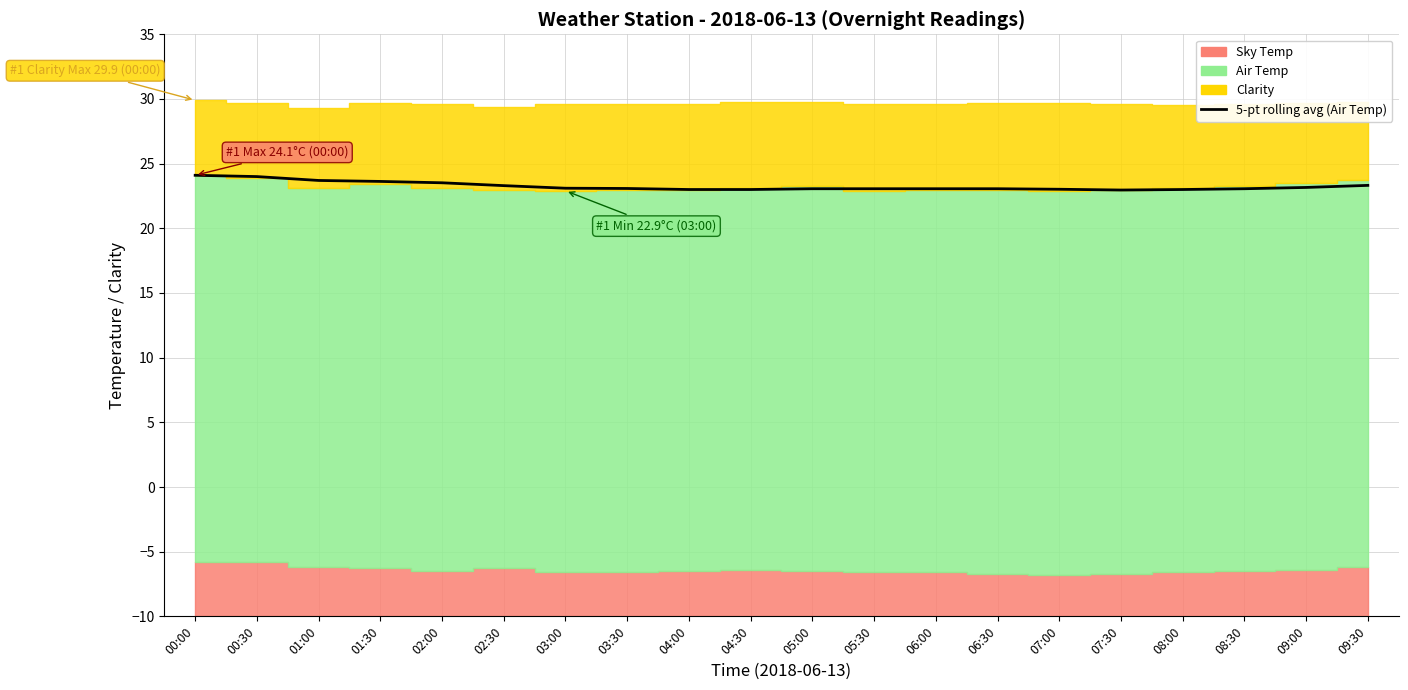

Which has a higher value, 08:00 or 00:30?

00:30